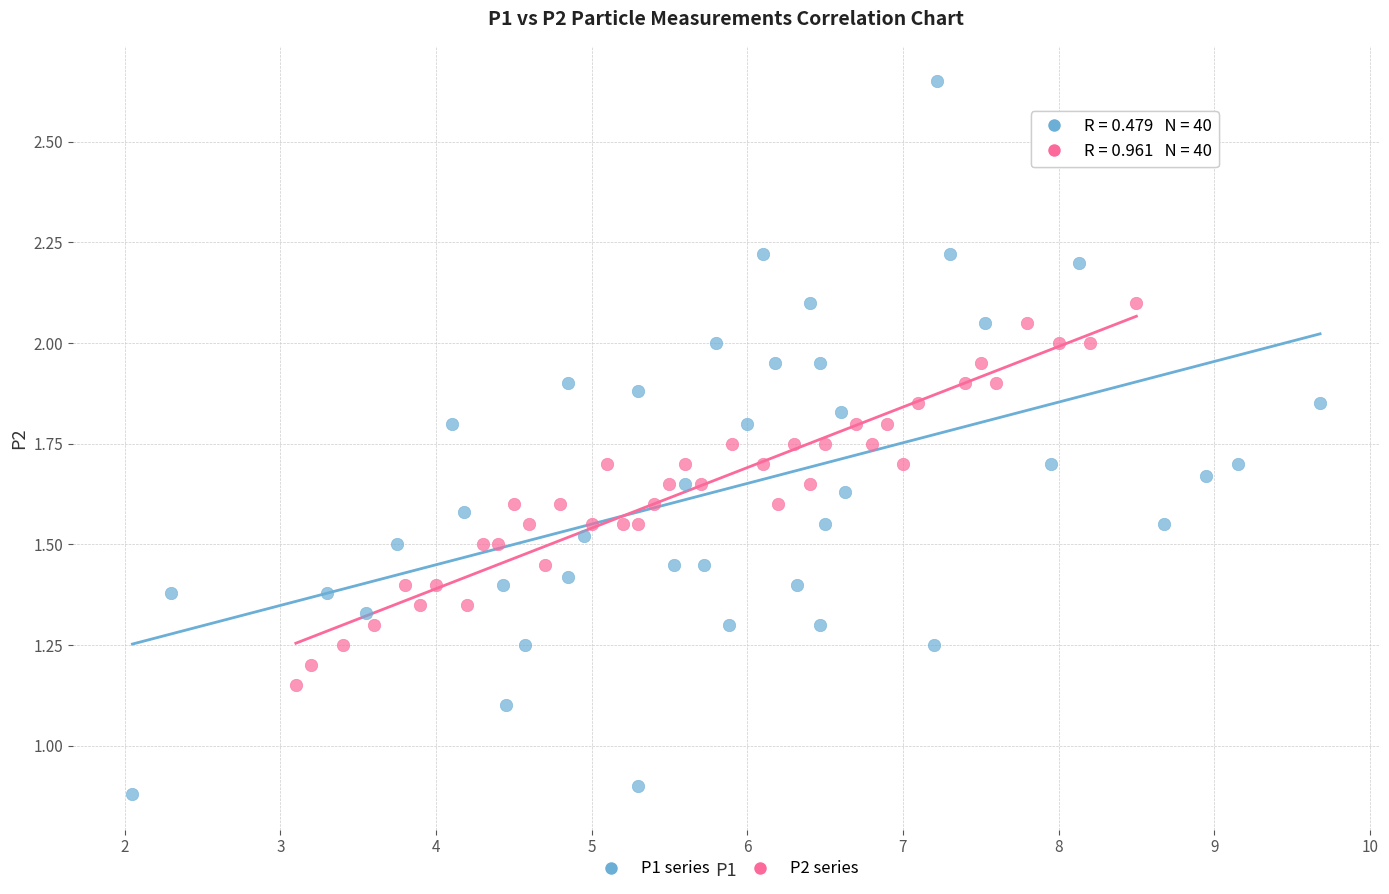

Which series contains the highest Y value?

P1 series